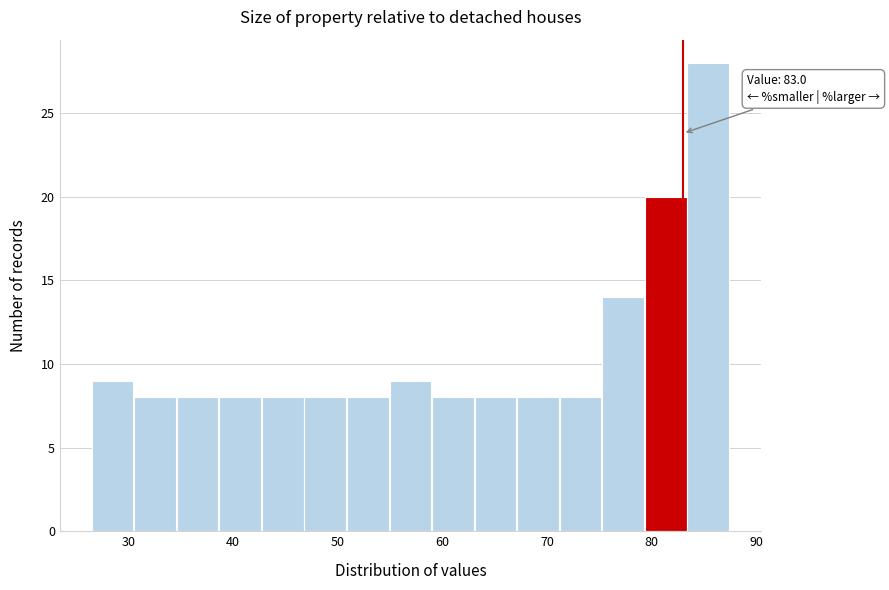

Over which range of the x-axis is the bar tallest?

83 to 87